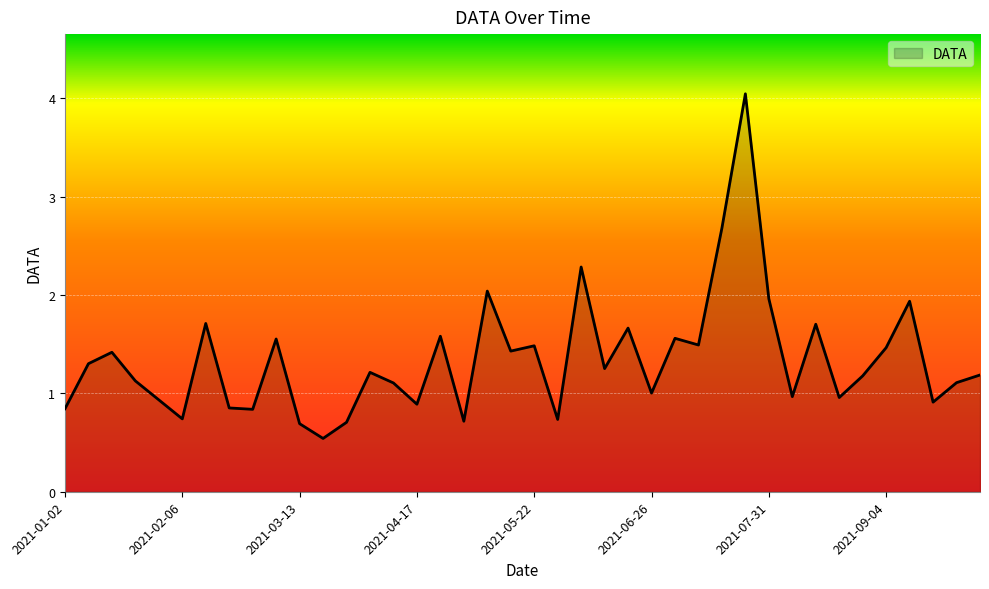

What is the maximum value shown in the chart?

4.0